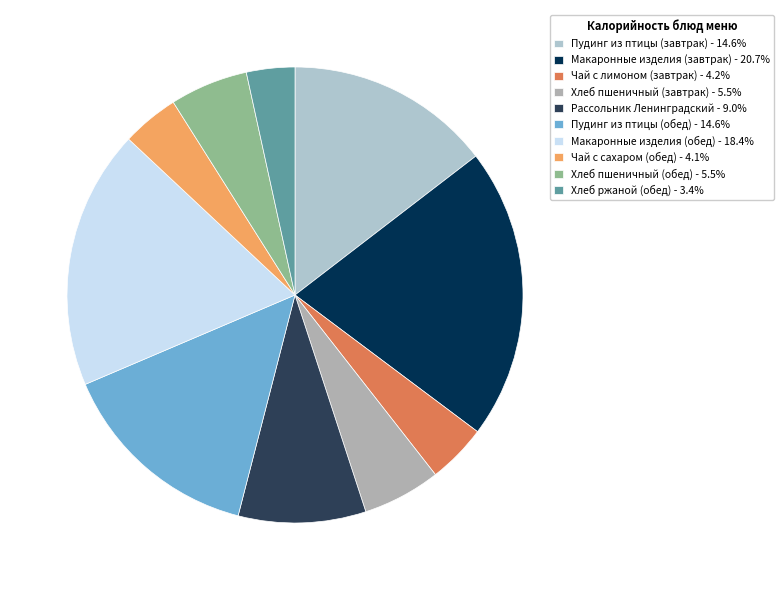

Is it true that Макаронные изделия (завтрак) is 30% of the pie?

False